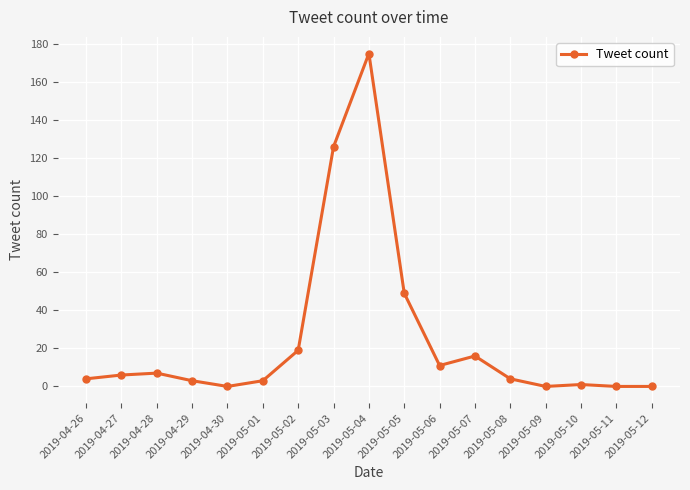

What position from the right is 2019-05-04?

9